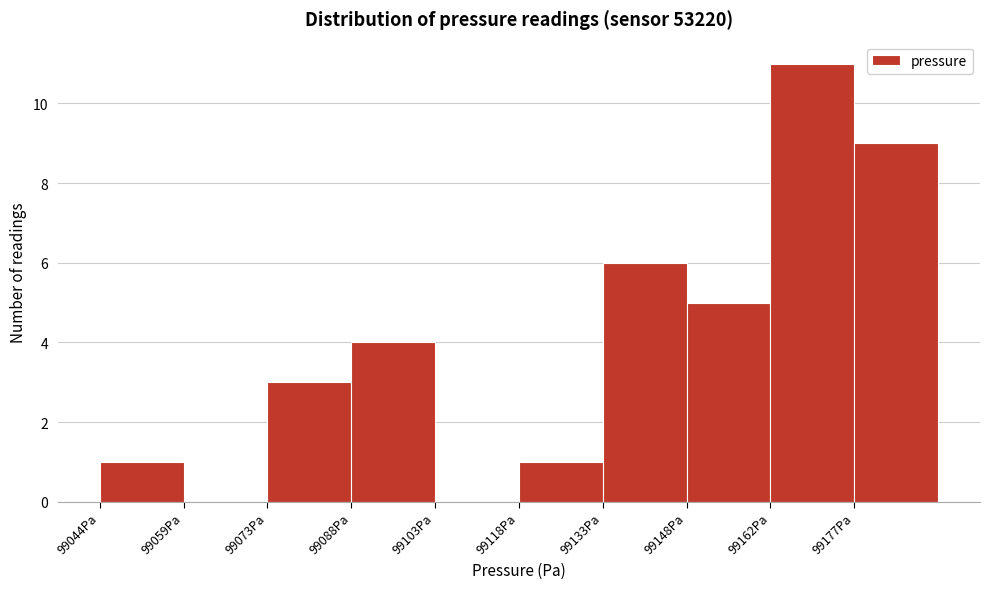

Reading left to right, list every bar in this chart as the range it spans on the x-axis followed by its height. Neither the bar edges nor the heights are printed on the chart, so give them approximately, as read against the axes.

99044 to 99058: 1
99058 to 99074: 0
99074 to 99088: 3
99088 to 99104: 4
99104 to 99118: 0
99118 to 99132: 1
99132 to 99148: 6
99148 to 99162: 5
99162 to 99178: 11
99178 to 99192: 9